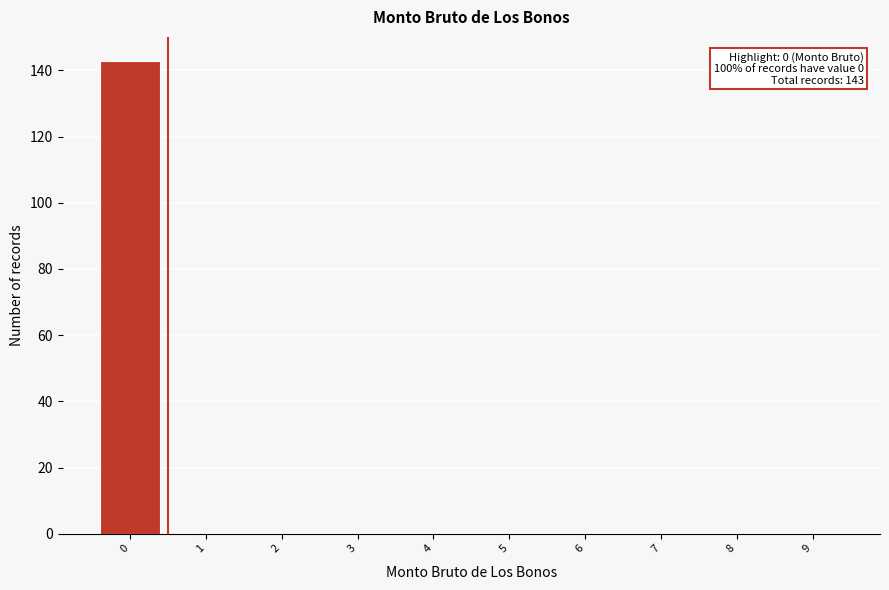

Over which range of the x-axis is the bar tallest?

-0.5 to 0.5